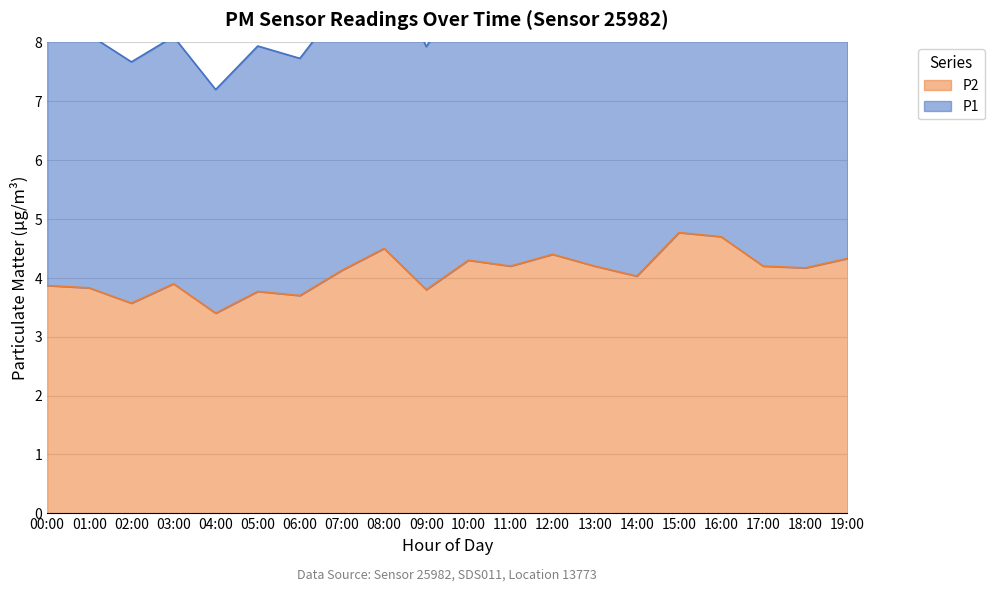

Reading left to right, transcribe all the data shown in this chart.

3.9	3.8	3.6	3.9	3.4	3.8	3.7	4.1	4.5	3.8	4.3	4.2	4.4	4.2	4.0	4.8	4.7	4.2	4.2	4.3